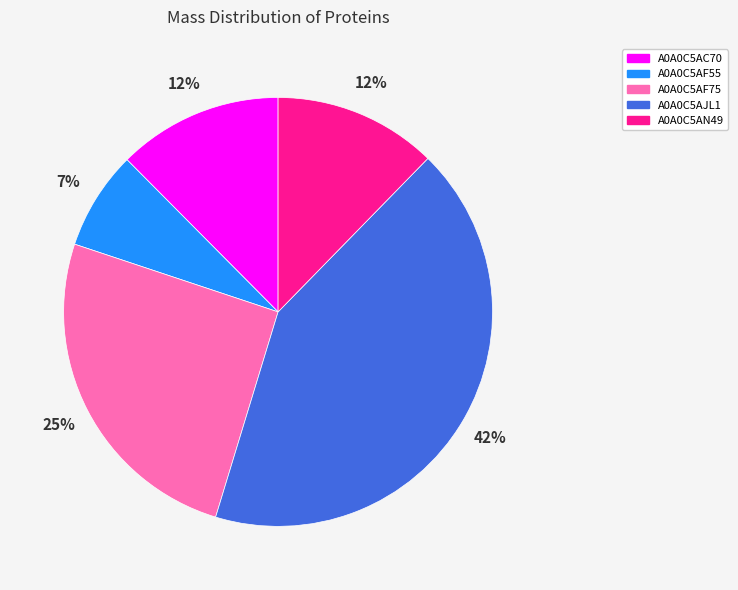

How many segments does this pie chart have?

5